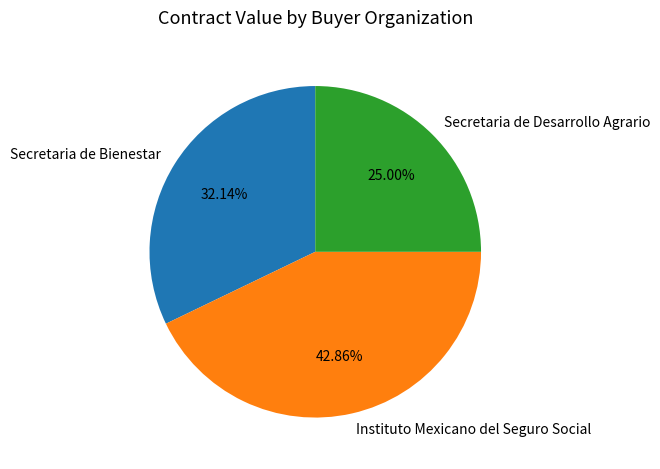

Rank the categories by value from lowest to highest.

Secretaria de Desarrollo Agrario, Secretaria de Bienestar, Instituto Mexicano del Seguro Social